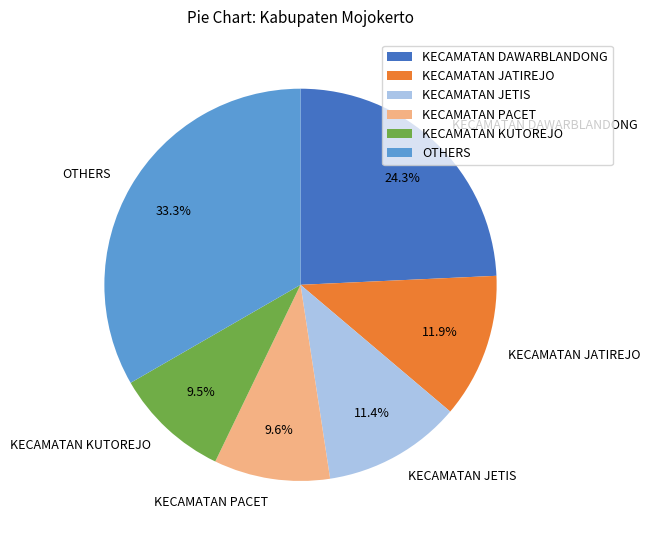

The KECAMATAN DAWARBLANDONG slice represents 24% of the pie. True or false?

True